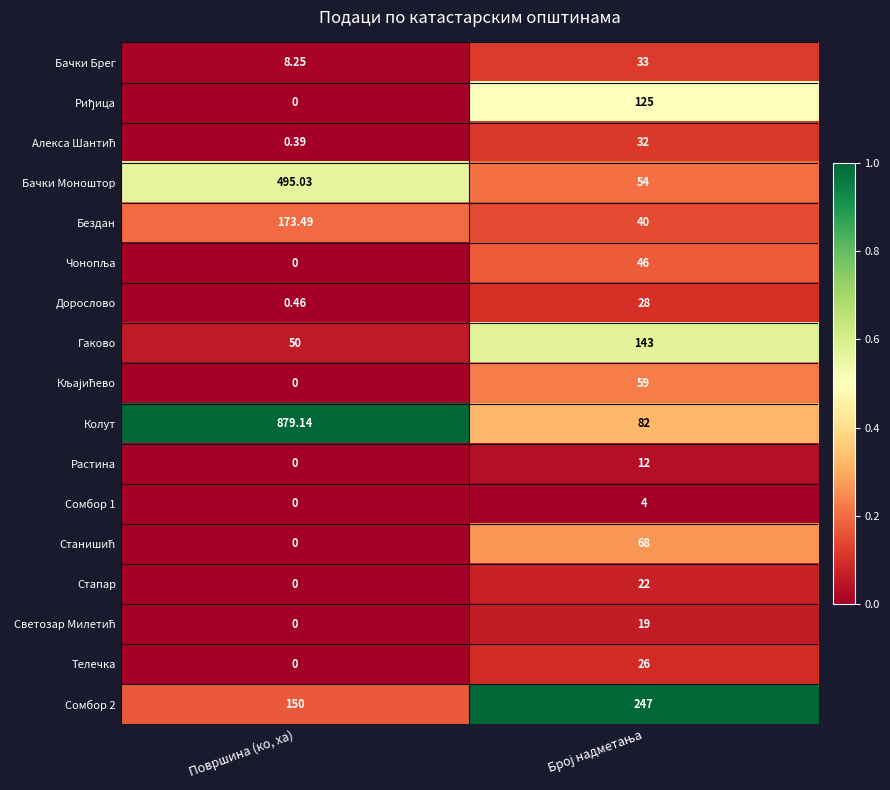

Which series has the largest range (max minus min)?

Колут